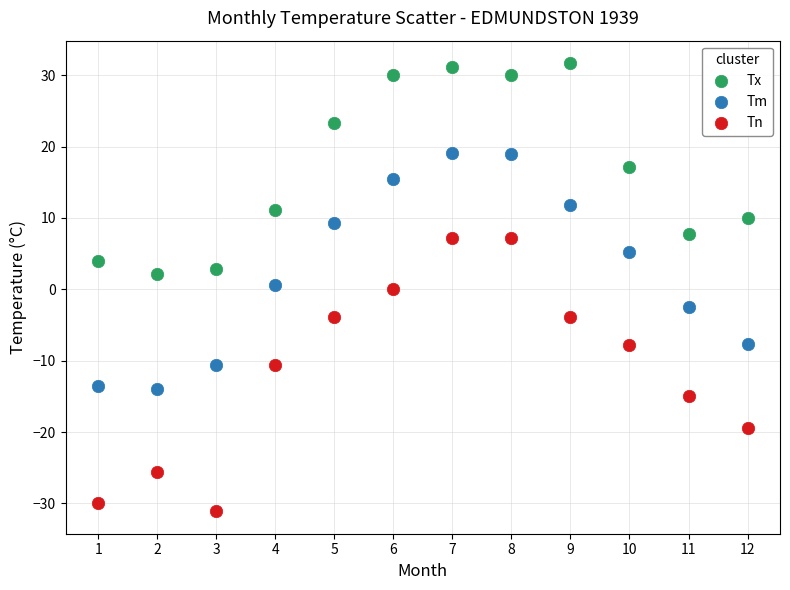

Across all data points, what is the range of X values (max minus min)?

11.0